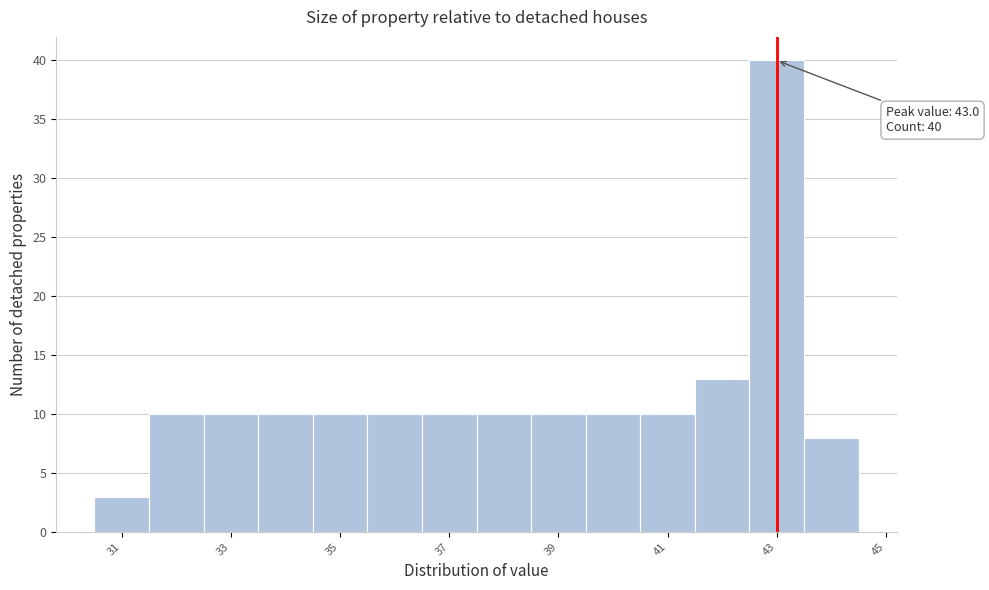

Which range on the x-axis has the tallest bar?

42.5 to 43.5